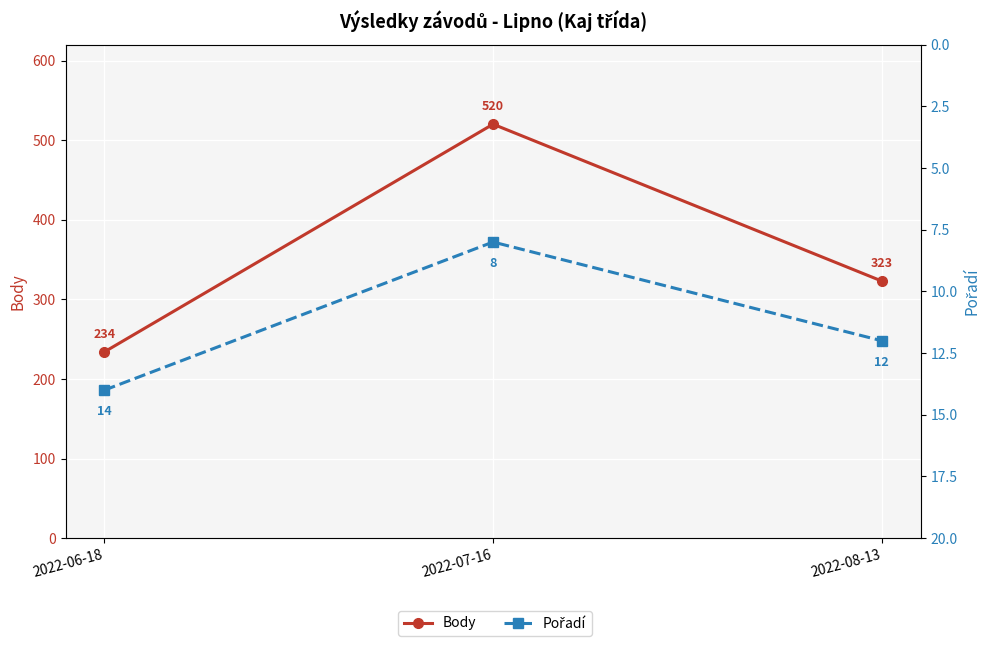

Reading left to right, transcribe all the data shown in this chart.

Body: 234	520	323
Pořadí: 14	8	12